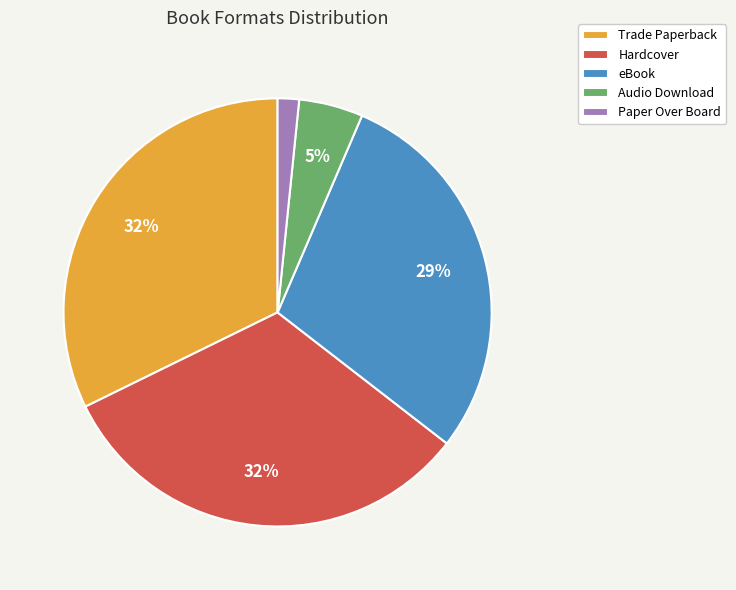

What is the smallest slice in the pie chart?

Paper Over Board